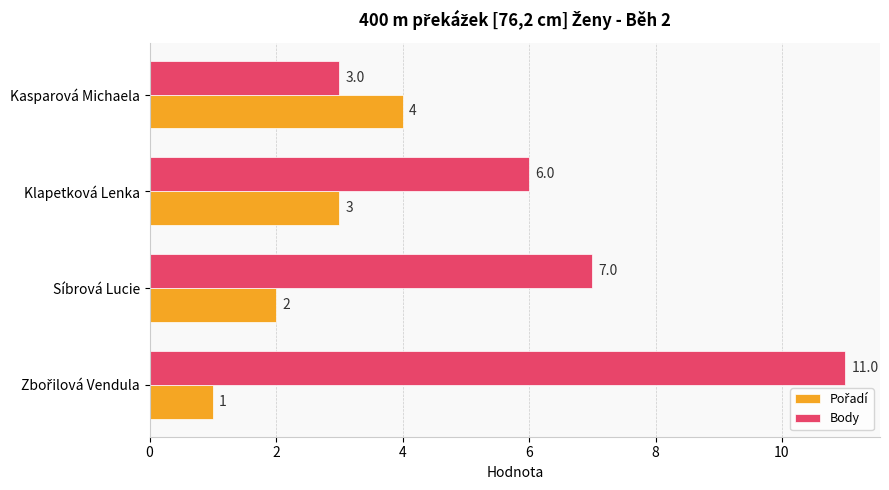

Read the Body value at Síbrová Lucie.

7